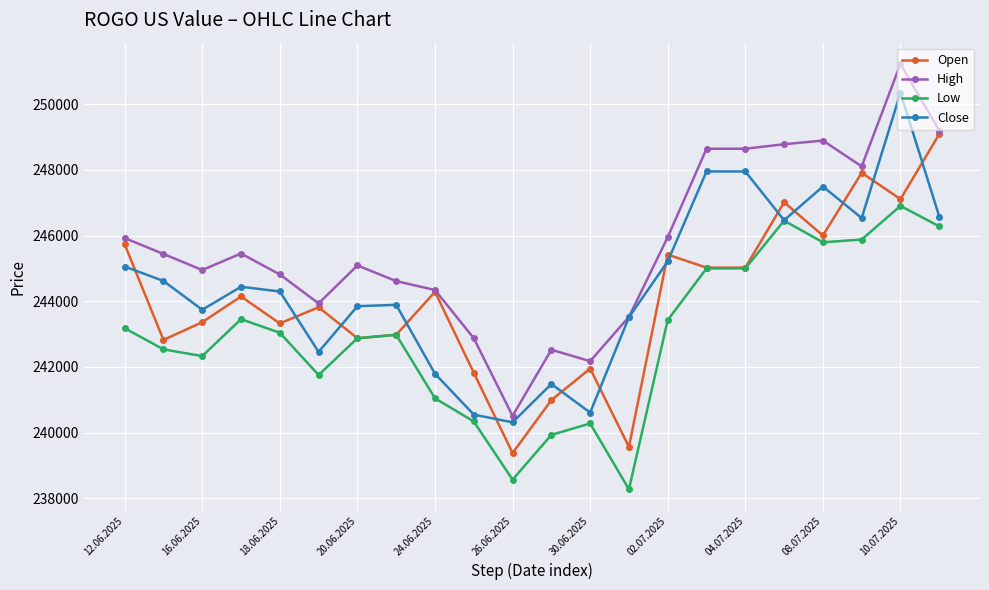

Which series has the largest total across all categories?

High